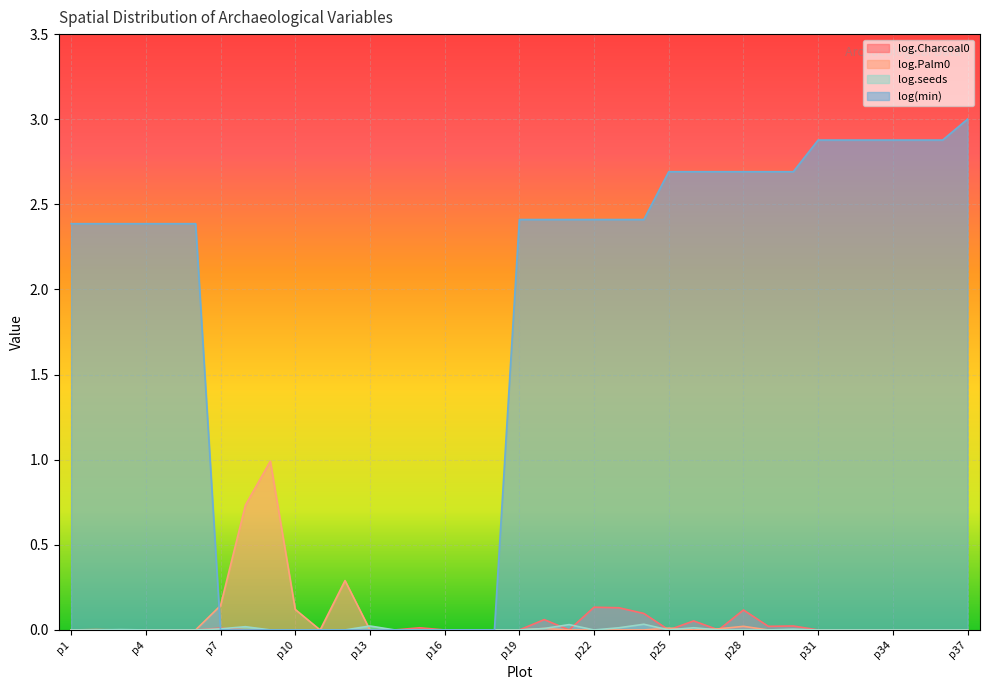

How many values in the log(min) series exceed 2?

25